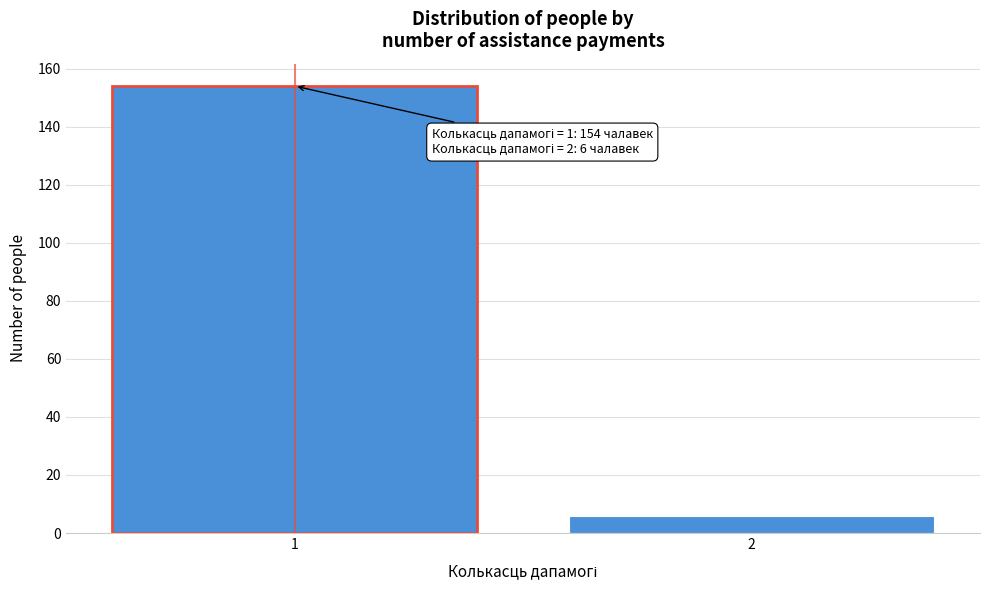

Reading left to right, transcribe all the data shown in this chart.

1=154	2=6